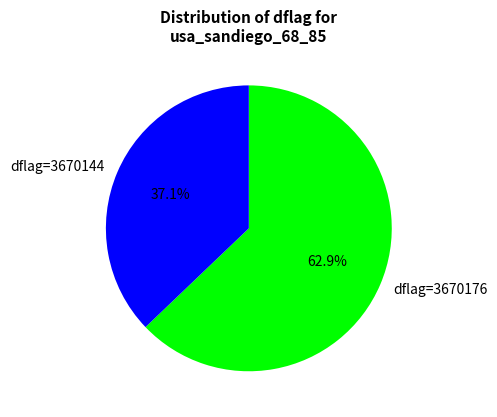

What portion of the pie excludes dflag=3670176?

37.1%